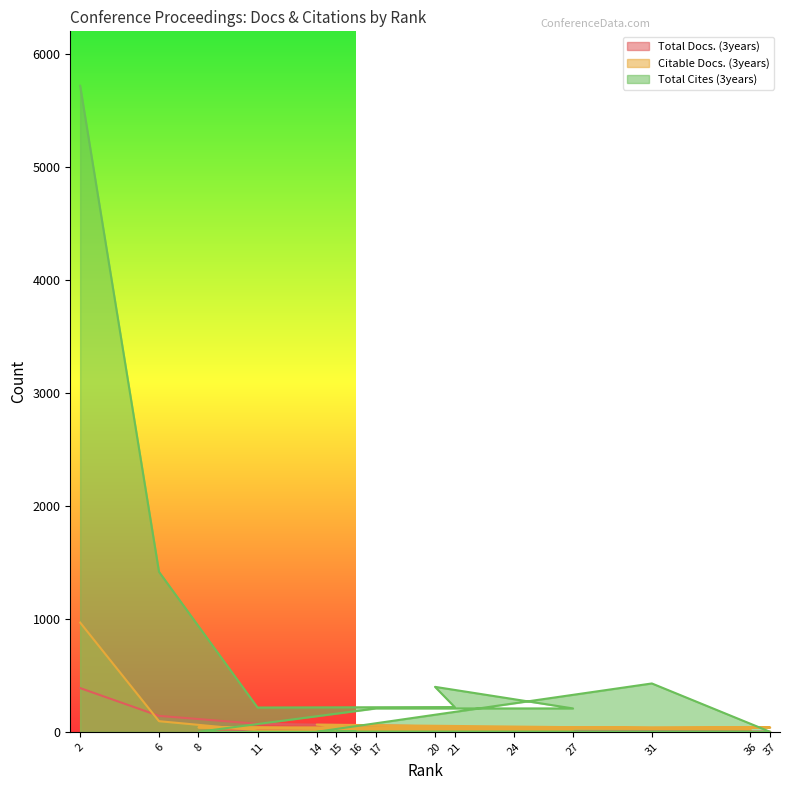

At 37, list the series in order from smallest to largest.

Total Docs. (3years), Total Cites (3years), Citable Docs. (3years)